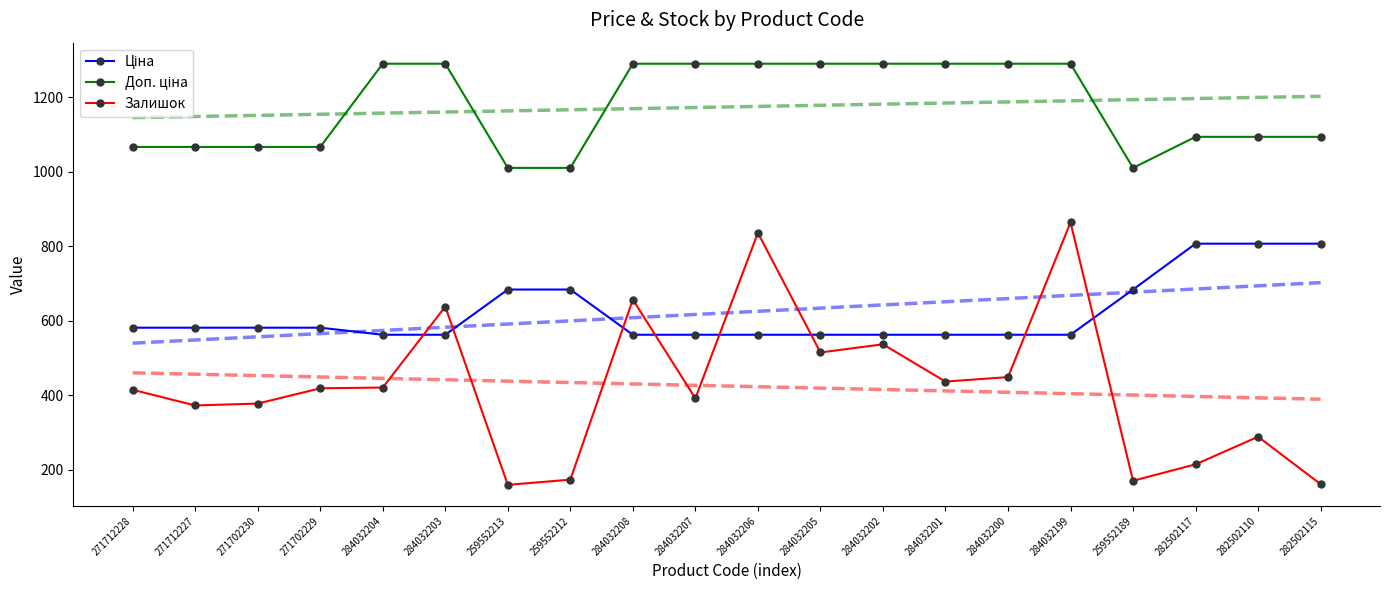

Read the Залишок value at 259552213.

160.0